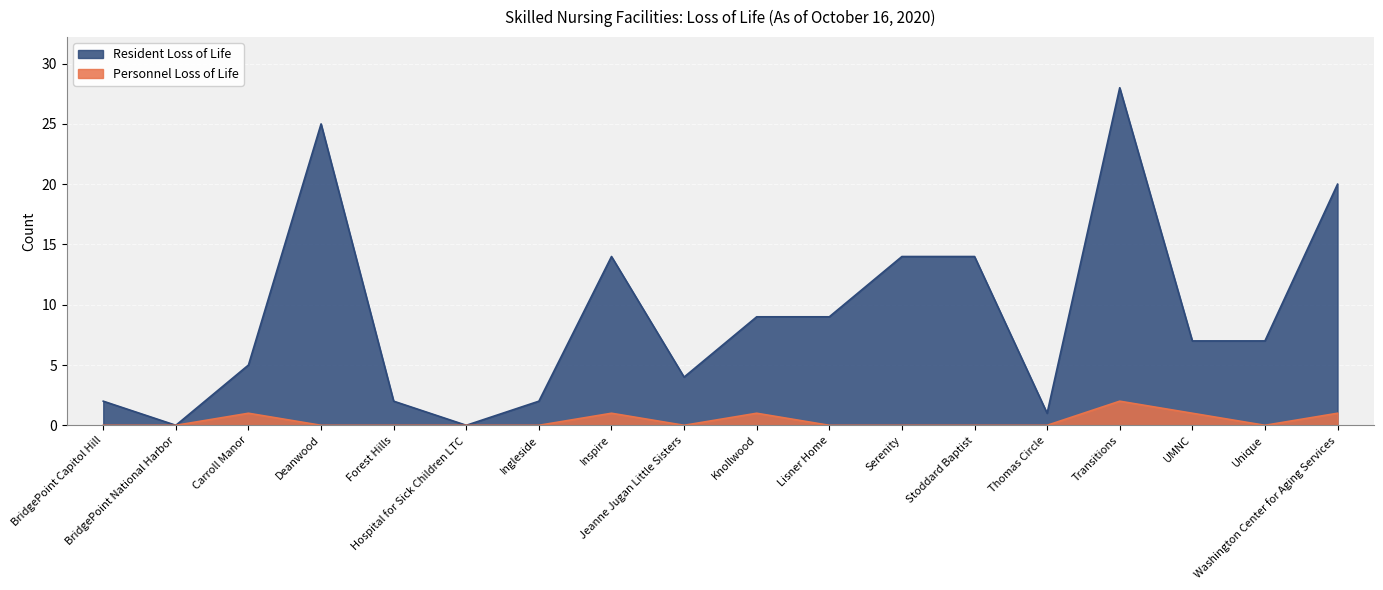

Which category has the highest value in the Resident Loss of Life series?

Transitions